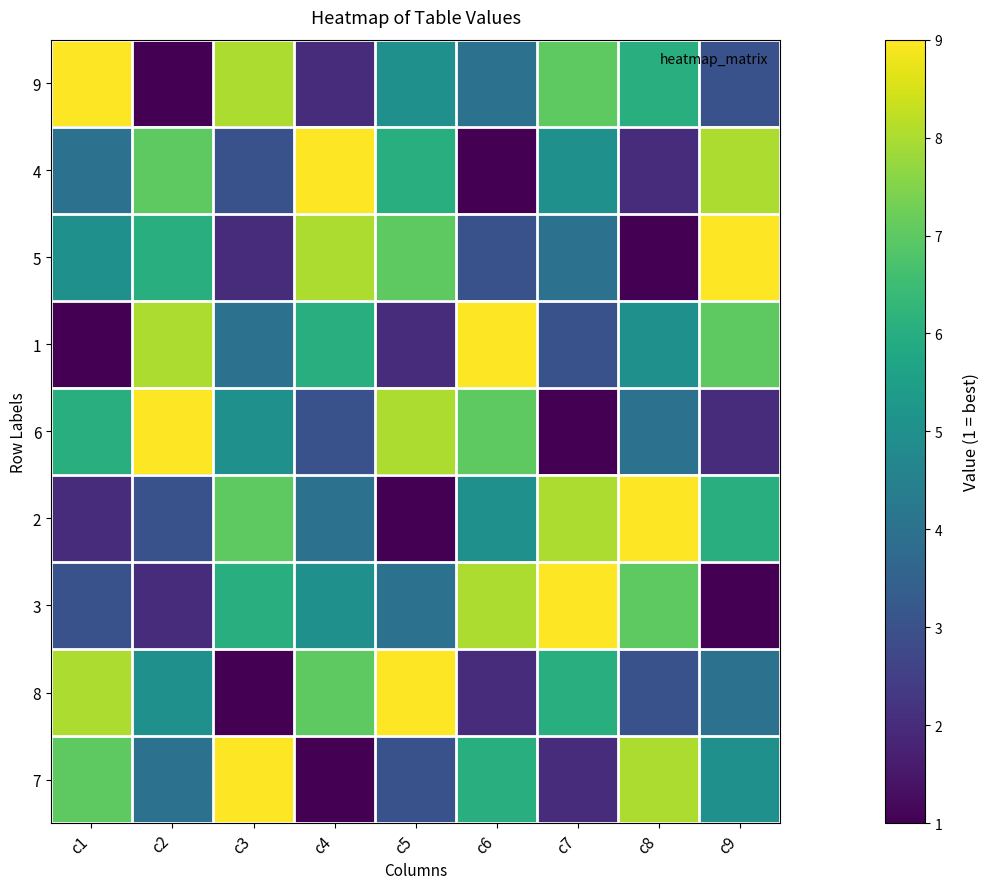

Reading left to right, extract all data points from this chart.

9: c1=9	c2=1	c3=8	c4=2	c5=5	c6=4	c7=7	c8=6	c9=3
4: c1=4	c2=7	c3=3	c4=9	c5=6	c6=1	c7=5	c8=2	c9=8
5: c1=5	c2=6	c3=2	c4=8	c5=7	c6=3	c7=4	c8=1	c9=9
1: c1=1	c2=8	c3=4	c4=6	c5=2	c6=9	c7=3	c8=5	c9=7
6: c1=6	c2=9	c3=5	c4=3	c5=8	c6=7	c7=1	c8=4	c9=2
2: c1=2	c2=3	c3=7	c4=4	c5=1	c6=5	c7=8	c8=9	c9=6
3: c1=3	c2=2	c3=6	c4=5	c5=4	c6=8	c7=9	c8=7	c9=1
8: c1=8	c2=5	c3=1	c4=7	c5=9	c6=2	c7=6	c8=3	c9=4
7: c1=7	c2=4	c3=9	c4=1	c5=3	c6=6	c7=2	c8=8	c9=5